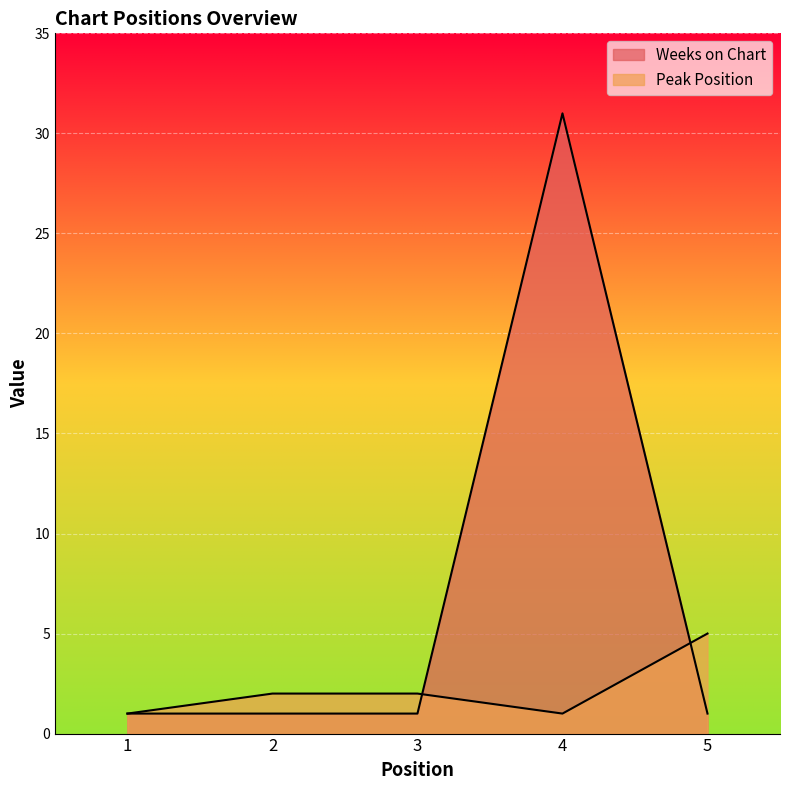

At how many categories does at least one series exceed 19?

1